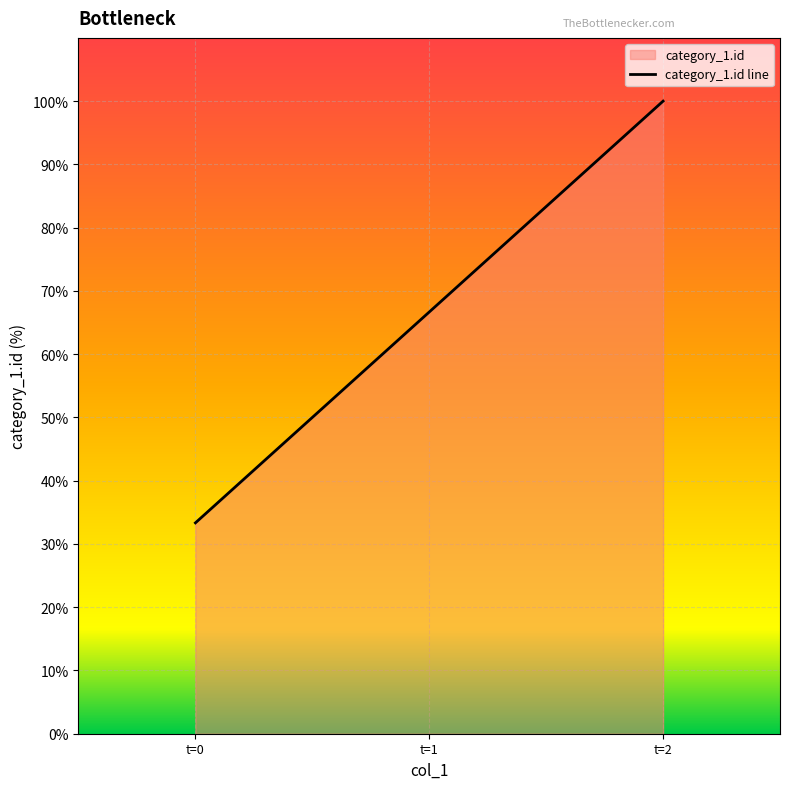

The chart shows a value of 33.3 at t=0. True or false?

True